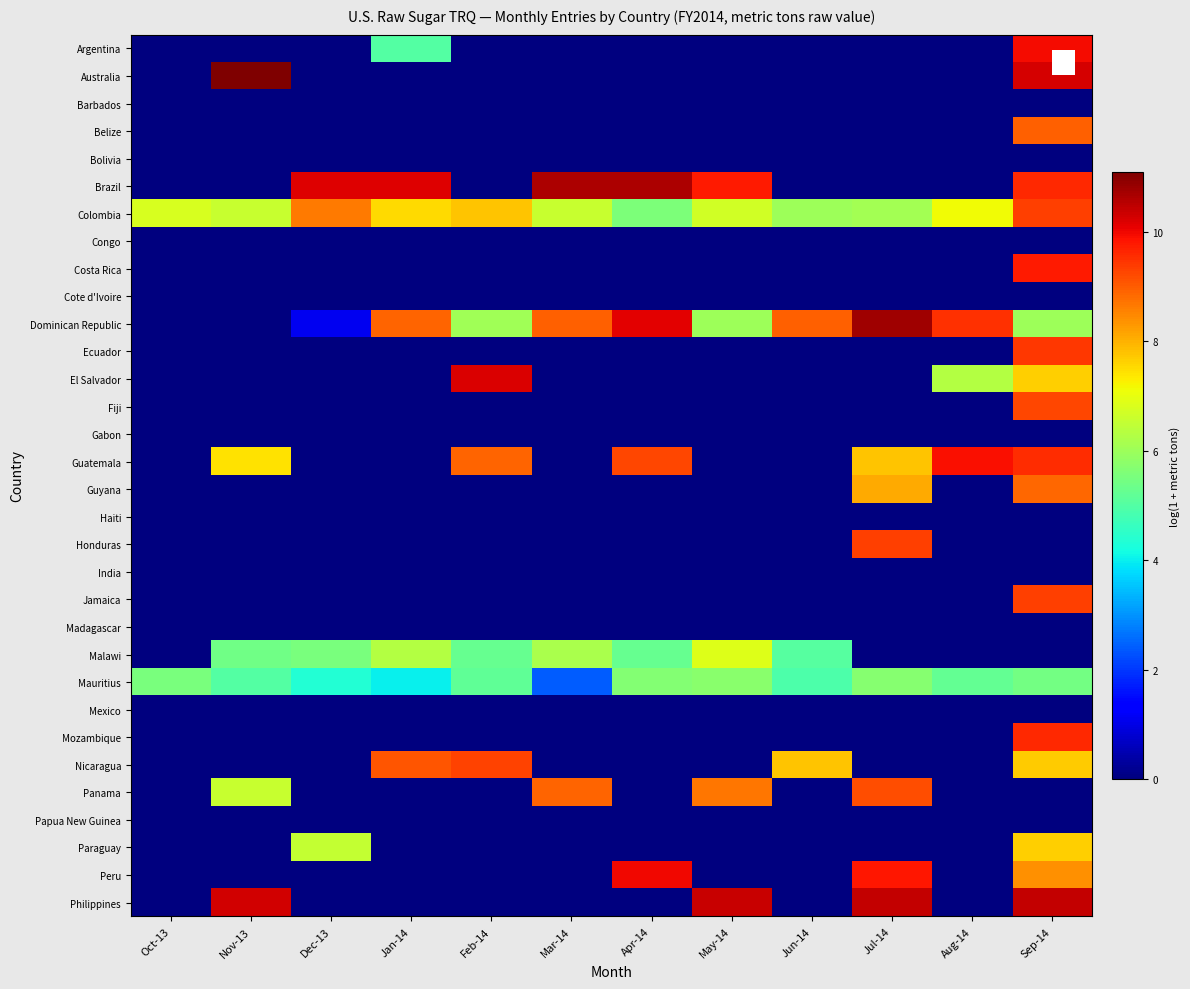

Reading left to right, extract all data points from this chart.

Argentina: Oct-13=0.0	Nov-13=0.0	Dec-13=0.0	Jan-14=5.0	Feb-14=0.0	Mar-14=0.0	Apr-14=0.0	May-14=0.0	Jun-14=0.0	Jul-14=0.0	Aug-14=0.0	Sep-14=9.9
Australia: Oct-13=0.0	Nov-13=11.1	Dec-13=0.0	Jan-14=0.0	Feb-14=0.0	Mar-14=0.0	Apr-14=0.0	May-14=0.0	Jun-14=0.0	Jul-14=0.0	Aug-14=0.0	Sep-14=10.3
Barbados: Oct-13=0.0	Nov-13=0.0	Dec-13=0.0	Jan-14=0.0	Feb-14=0.0	Mar-14=0.0	Apr-14=0.0	May-14=0.0	Jun-14=0.0	Jul-14=0.0	Aug-14=0.0	Sep-14=0.0
Belize: Oct-13=0.0	Nov-13=0.0	Dec-13=0.0	Jan-14=0.0	Feb-14=0.0	Mar-14=0.0	Apr-14=0.0	May-14=0.0	Jun-14=0.0	Jul-14=0.0	Aug-14=0.0	Sep-14=9.0
Bolivia: Oct-13=0.0	Nov-13=0.0	Dec-13=0.0	Jan-14=0.0	Feb-14=0.0	Mar-14=0.0	Apr-14=0.0	May-14=0.0	Jun-14=0.0	Jul-14=0.0	Aug-14=0.0	Sep-14=0.0
Brazil: Oct-13=0.0	Nov-13=0.0	Dec-13=10.2	Jan-14=10.2	Feb-14=0.0	Mar-14=10.6	Apr-14=10.6	May-14=9.8	Jun-14=0.0	Jul-14=0.0	Aug-14=0.0	Sep-14=9.6
Colombia: Oct-13=6.8	Nov-13=6.5	Dec-13=8.7	Jan-14=7.5	Feb-14=7.8	Mar-14=6.6	Apr-14=5.6	May-14=6.7	Jun-14=6.0	Jul-14=6.1	Aug-14=7.1	Sep-14=9.3
Congo: Oct-13=0.0	Nov-13=0.0	Dec-13=0.0	Jan-14=0.0	Feb-14=0.0	Mar-14=0.0	Apr-14=0.0	May-14=0.0	Jun-14=0.0	Jul-14=0.0	Aug-14=0.0	Sep-14=0.0
Costa Rica: Oct-13=0.0	Nov-13=0.0	Dec-13=0.0	Jan-14=0.0	Feb-14=0.0	Mar-14=0.0	Apr-14=0.0	May-14=0.0	Jun-14=0.0	Jul-14=0.0	Aug-14=0.0	Sep-14=9.8
Cote d'Ivoire: Oct-13=0.0	Nov-13=0.0	Dec-13=0.0	Jan-14=0.0	Feb-14=0.0	Mar-14=0.0	Apr-14=0.0	May-14=0.0	Jun-14=0.0	Jul-14=0.0	Aug-14=0.0	Sep-14=0.0
Dominican Republic: Oct-13=0.0	Nov-13=0.0	Dec-13=1.1	Jan-14=8.9	Feb-14=6.0	Mar-14=8.9	Apr-14=10.1	May-14=6.0	Jun-14=8.9	Jul-14=10.8	Aug-14=9.5	Sep-14=6.0
Ecuador: Oct-13=0.0	Nov-13=0.0	Dec-13=0.0	Jan-14=0.0	Feb-14=0.0	Mar-14=0.0	Apr-14=0.0	May-14=0.0	Jun-14=0.0	Jul-14=0.0	Aug-14=0.0	Sep-14=9.4
El Salvador: Oct-13=0.0	Nov-13=0.0	Dec-13=0.0	Jan-14=0.0	Feb-14=10.2	Mar-14=0.0	Apr-14=0.0	May-14=0.0	Jun-14=0.0	Jul-14=0.0	Aug-14=6.3	Sep-14=7.6
Fiji: Oct-13=0.0	Nov-13=0.0	Dec-13=0.0	Jan-14=0.0	Feb-14=0.0	Mar-14=0.0	Apr-14=0.0	May-14=0.0	Jun-14=0.0	Jul-14=0.0	Aug-14=0.0	Sep-14=9.3
Gabon: Oct-13=0.0	Nov-13=0.0	Dec-13=0.0	Jan-14=0.0	Feb-14=0.0	Mar-14=0.0	Apr-14=0.0	May-14=0.0	Jun-14=0.0	Jul-14=0.0	Aug-14=0.0	Sep-14=0.0
Guatemala: Oct-13=0.0	Nov-13=7.4	Dec-13=0.0	Jan-14=0.0	Feb-14=8.9	Mar-14=0.0	Apr-14=9.2	May-14=0.0	Jun-14=0.0	Jul-14=7.8	Aug-14=9.9	Sep-14=9.6
Guyana: Oct-13=0.0	Nov-13=0.0	Dec-13=0.0	Jan-14=0.0	Feb-14=0.0	Mar-14=0.0	Apr-14=0.0	May-14=0.0	Jun-14=0.0	Jul-14=8.1	Aug-14=0.0	Sep-14=8.8
Haiti: Oct-13=0.0	Nov-13=0.0	Dec-13=0.0	Jan-14=0.0	Feb-14=0.0	Mar-14=0.0	Apr-14=0.0	May-14=0.0	Jun-14=0.0	Jul-14=0.0	Aug-14=0.0	Sep-14=0.0
Honduras: Oct-13=0.0	Nov-13=0.0	Dec-13=0.0	Jan-14=0.0	Feb-14=0.0	Mar-14=0.0	Apr-14=0.0	May-14=0.0	Jun-14=0.0	Jul-14=9.3	Aug-14=0.0	Sep-14=0.0
India: Oct-13=0.0	Nov-13=0.0	Dec-13=0.0	Jan-14=0.0	Feb-14=0.0	Mar-14=0.0	Apr-14=0.0	May-14=0.0	Jun-14=0.0	Jul-14=0.0	Aug-14=0.0	Sep-14=0.0
Jamaica: Oct-13=0.0	Nov-13=0.0	Dec-13=0.0	Jan-14=0.0	Feb-14=0.0	Mar-14=0.0	Apr-14=0.0	May-14=0.0	Jun-14=0.0	Jul-14=0.0	Aug-14=0.0	Sep-14=9.4
Madagascar: Oct-13=0.0	Nov-13=0.0	Dec-13=0.0	Jan-14=0.0	Feb-14=0.0	Mar-14=0.0	Apr-14=0.0	May-14=0.0	Jun-14=0.0	Jul-14=0.0	Aug-14=0.0	Sep-14=0.0
Malawi: Oct-13=0.0	Nov-13=5.4	Dec-13=5.5	Jan-14=6.3	Feb-14=5.2	Mar-14=6.2	Apr-14=5.3	May-14=6.9	Jun-14=5.0	Jul-14=0.0	Aug-14=0.0	Sep-14=0.0
Mauritius: Oct-13=5.5	Nov-13=5.0	Dec-13=4.4	Jan-14=4.0	Feb-14=5.2	Mar-14=2.4	Apr-14=5.6	May-14=5.8	Jun-14=4.9	Jul-14=5.7	Aug-14=5.2	Sep-14=5.4
Mexico: Oct-13=0.0	Nov-13=0.0	Dec-13=0.0	Jan-14=0.0	Feb-14=0.0	Mar-14=0.0	Apr-14=0.0	May-14=0.0	Jun-14=0.0	Jul-14=0.0	Aug-14=0.0	Sep-14=0.0
Mozambique: Oct-13=0.0	Nov-13=0.0	Dec-13=0.0	Jan-14=0.0	Feb-14=0.0	Mar-14=0.0	Apr-14=0.0	May-14=0.0	Jun-14=0.0	Jul-14=0.0	Aug-14=0.0	Sep-14=9.6
Nicaragua: Oct-13=0.0	Nov-13=0.0	Dec-13=0.0	Jan-14=9.1	Feb-14=9.3	Mar-14=0.0	Apr-14=0.0	May-14=0.0	Jun-14=7.8	Jul-14=0.0	Aug-14=0.0	Sep-14=7.7
Panama: Oct-13=0.0	Nov-13=6.6	Dec-13=0.0	Jan-14=0.0	Feb-14=0.0	Mar-14=8.9	Apr-14=0.0	May-14=8.7	Jun-14=0.0	Jul-14=9.2	Aug-14=0.0	Sep-14=0.0
Papua New Guinea: Oct-13=0.0	Nov-13=0.0	Dec-13=0.0	Jan-14=0.0	Feb-14=0.0	Mar-14=0.0	Apr-14=0.0	May-14=0.0	Jun-14=0.0	Jul-14=0.0	Aug-14=0.0	Sep-14=0.0
Paraguay: Oct-13=0.0	Nov-13=0.0	Dec-13=6.5	Jan-14=0.0	Feb-14=0.0	Mar-14=0.0	Apr-14=0.0	May-14=0.0	Jun-14=0.0	Jul-14=0.0	Aug-14=0.0	Sep-14=7.7
Peru: Oct-13=0.0	Nov-13=0.0	Dec-13=0.0	Jan-14=0.0	Feb-14=0.0	Mar-14=0.0	Apr-14=10.0	May-14=0.0	Jun-14=0.0	Jul-14=9.8	Aug-14=0.0	Sep-14=8.4
Philippines: Oct-13=0.0	Nov-13=10.3	Dec-13=0.0	Jan-14=0.0	Feb-14=0.0	Mar-14=0.0	Apr-14=0.0	May-14=10.4	Jun-14=0.0	Jul-14=10.4	Aug-14=0.0	Sep-14=10.4